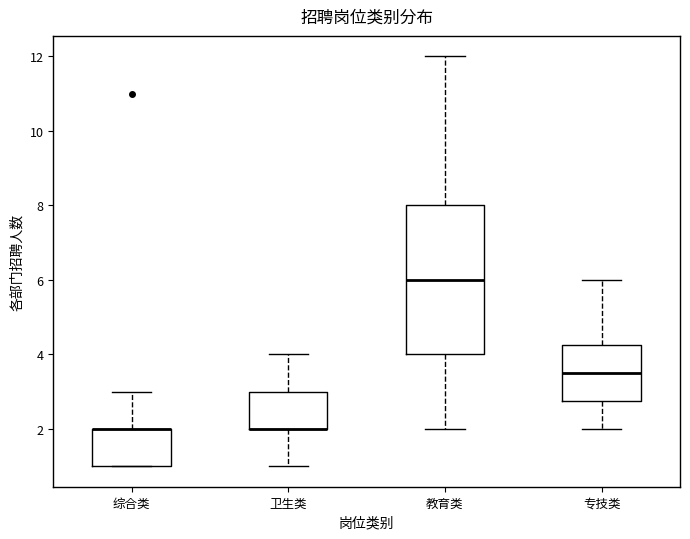

Which box is the tallest, from its lower edge to its upper edge?

教育类